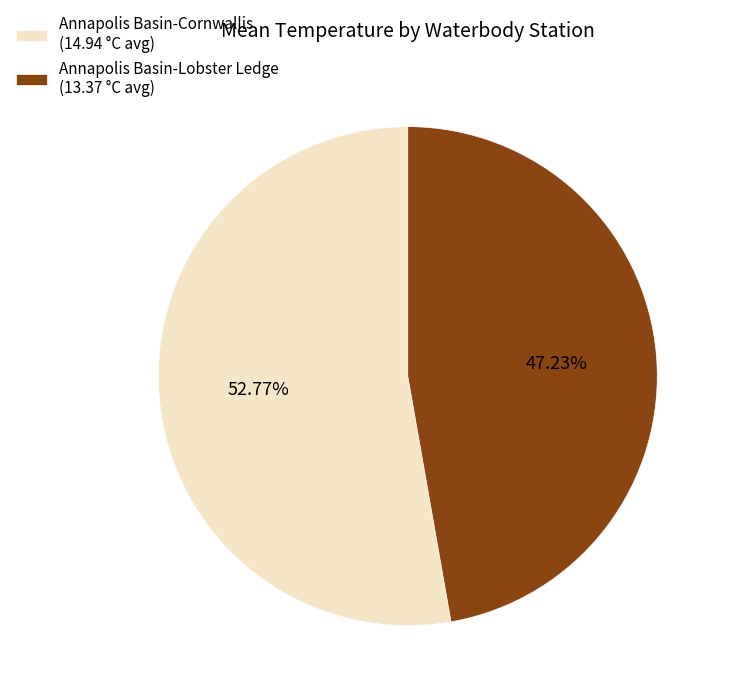

To the nearest percent, what is the difference between the largest and smallest slice percentages?

6%